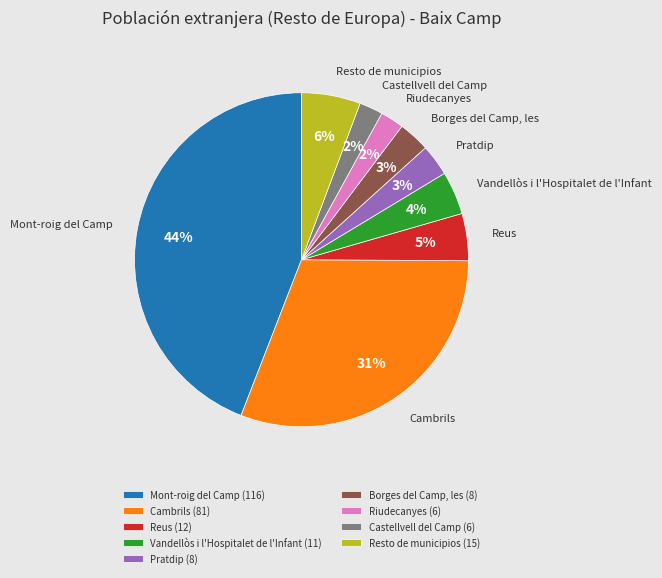

Count the number of slices in the pie.

9